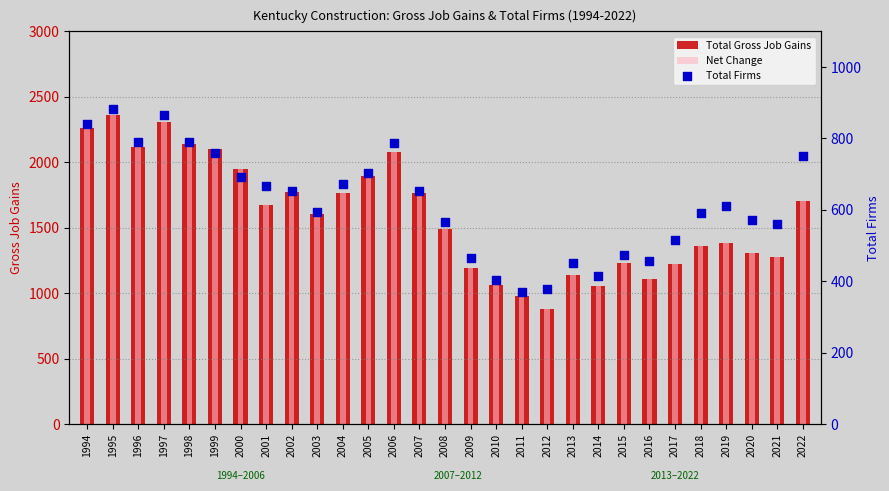

At how many categories does at least one series exceed 1382?

16